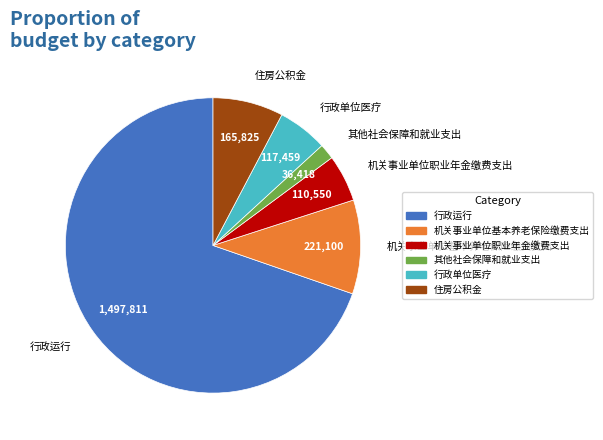

True or false: 机关事业单位基本养老保险缴费支出 accounts for 25% of the total.

False